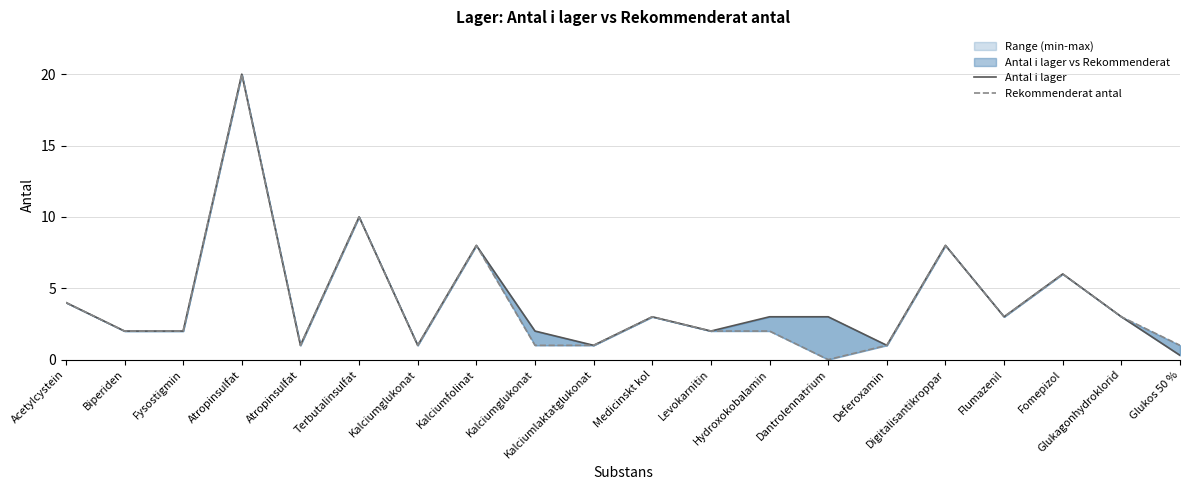

What is the total value across all series at Fysostigmin?

4.0